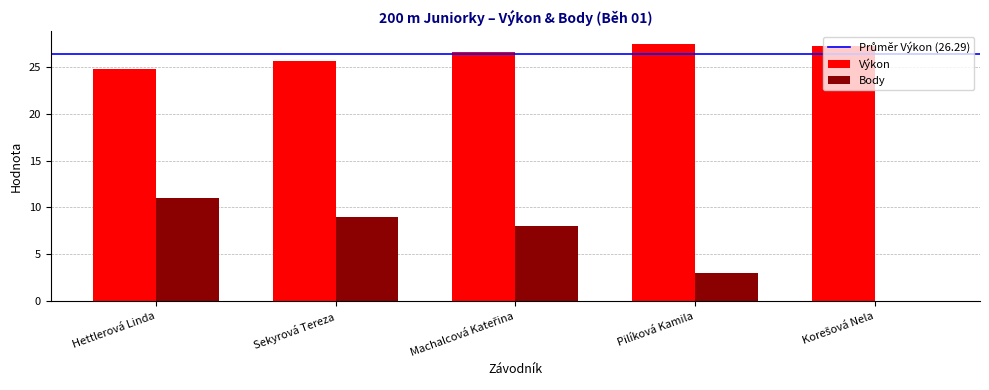

Which series has the largest total across all categories?

Výkon